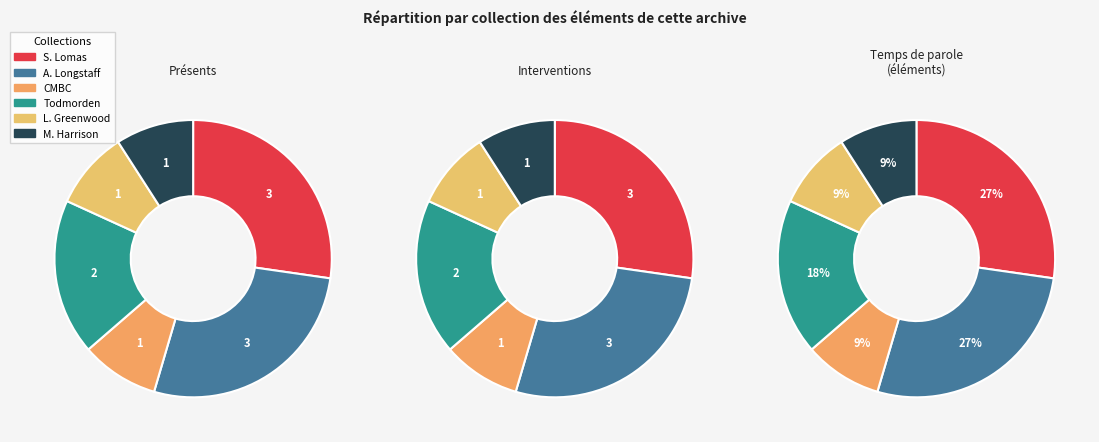

True or false: Lloyd Greenwood collection accounts for 9% of the total.

True